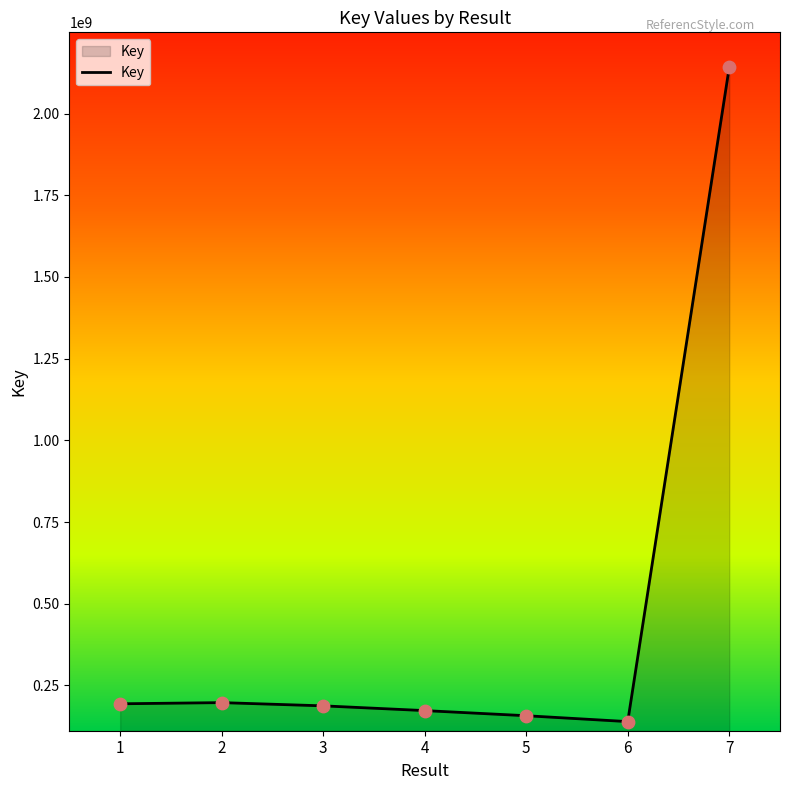

What is the change in value from 2 to 4?

-24415647